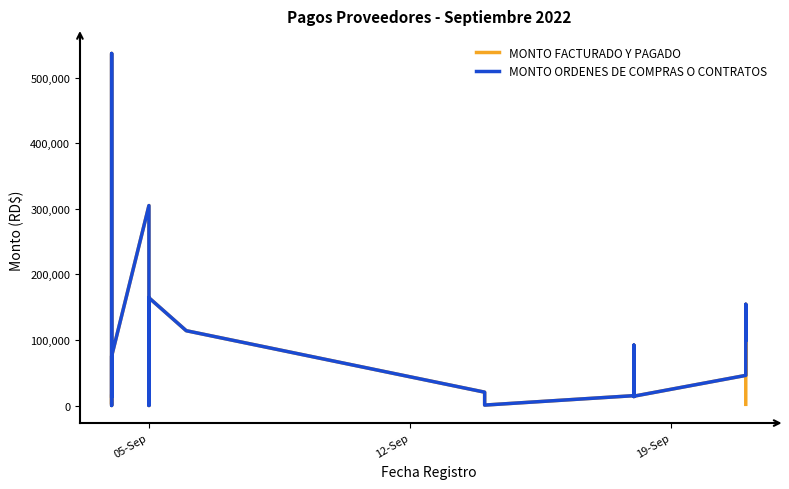

At how many categories does at least one series exceed 345207?

1